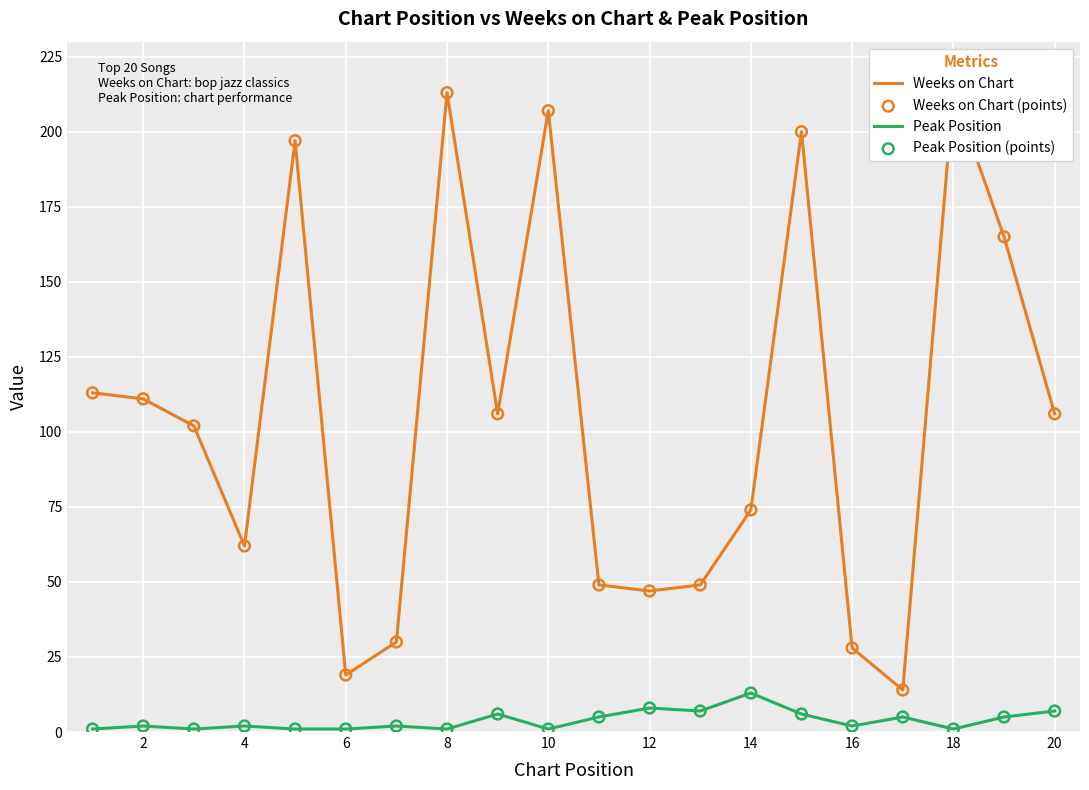

At which label does Peak Position reach its peak?

14